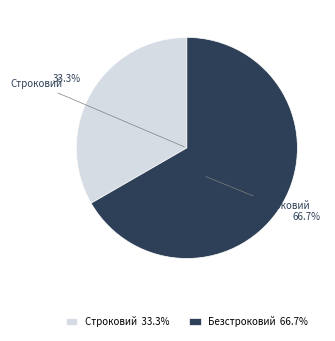

True or false: Строковий accounts for 33% of the total.

True